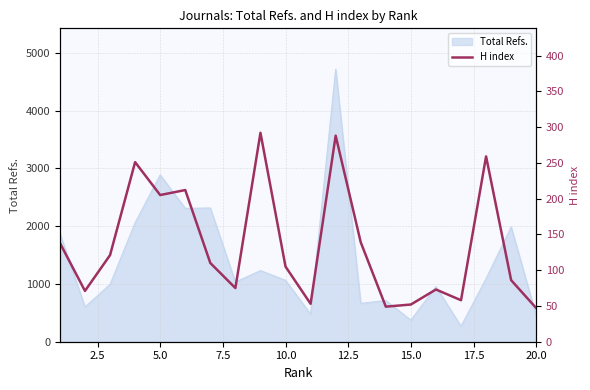

What is the minimum value shown in the chart?

47